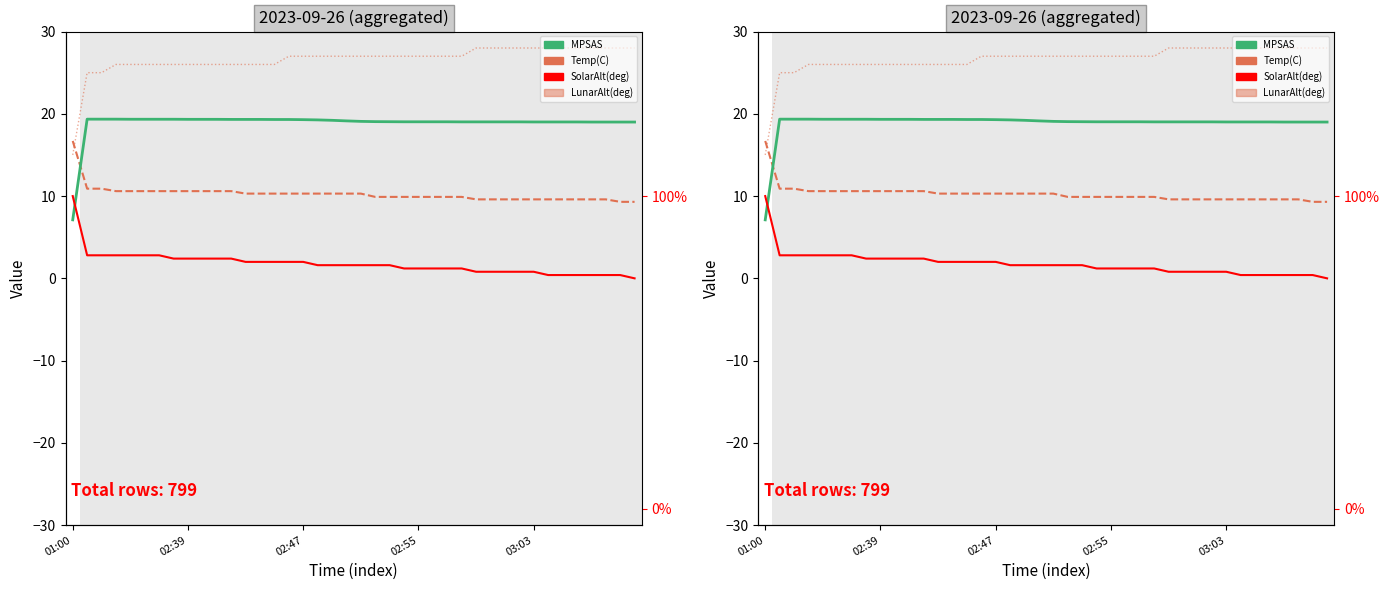

Reading right to left, extract all data points from this chart.

MPSAS: 39=19.0	38=19.0	37=19.0	36=19.0	35=19.0	34=19.0	33=19.0	32=19.0	31=19.0	30=19.0	29=19.0	28=19.0	27=19.0	26=19.0	25=19.0	24=19.0	23=19.0	22=19.0	21=19.1	20=19.1	19=19.1	18=19.2	17=19.3	16=19.3	15=19.3	14=19.3	13=19.3	12=19.3	11=19.3	10=19.3	9=19.3	8=19.3	7=19.3	6=19.3	5=19.3	03:03=19.3	02:55=19.4	02:47=19.4	02:39=19.4	01:00=7.1
Temp(C): 39=9.3	38=9.3	37=9.6	36=9.6	35=9.6	34=9.6	33=9.6	32=9.6	31=9.6	30=9.6	29=9.6	28=9.6	27=9.9	26=9.9	25=9.9	24=9.9	23=9.9	22=9.9	21=9.9	20=10.3	19=10.3	18=10.3	17=10.3	16=10.3	15=10.3	14=10.3	13=10.3	12=10.3	11=10.6	10=10.6	9=10.6	8=10.6	7=10.6	6=10.6	5=10.6	03:03=10.6	02:55=10.6	02:47=10.9	02:39=10.9	01:00=16.7
SolarAlt(deg): 39=0.0	38=0.4	37=0.4	36=0.4	35=0.4	34=0.4	33=0.4	32=0.8	31=0.8	30=0.8	29=0.8	28=0.8	27=1.2	26=1.2	25=1.2	24=1.2	23=1.2	22=1.6	21=1.6	20=1.6	19=1.6	18=1.6	17=1.6	16=2.0	15=2.0	14=2.0	13=2.0	12=2.0	11=2.4	10=2.4	9=2.4	8=2.4	7=2.4	6=2.8	5=2.8	03:03=2.8	02:55=2.8	02:47=2.8	02:39=2.8	01:00=10.0
LunarAlt(deg): 39=28.0	38=28.0	37=28.0	36=28.0	35=28.0	34=28.0	33=28.0	32=28.0	31=28.0	30=28.0	29=28.0	28=28.0	27=27.0	26=27.0	25=27.0	24=27.0	23=27.0	22=27.0	21=27.0	20=27.0	19=27.0	18=27.0	17=27.0	16=27.0	15=27.0	14=26.0	13=26.0	12=26.0	11=26.0	10=26.0	9=26.0	8=26.0	7=26.0	6=26.0	5=26.0	03:03=26.0	02:55=26.0	02:47=25.0	02:39=25.0	01:00=15.0